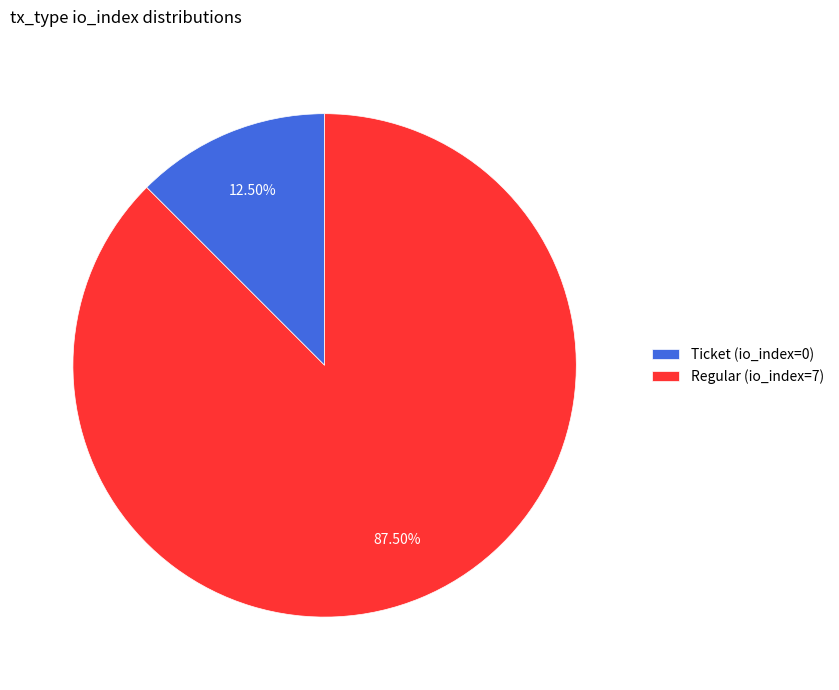

Is there any slice that represents more than half of the pie?

Yes